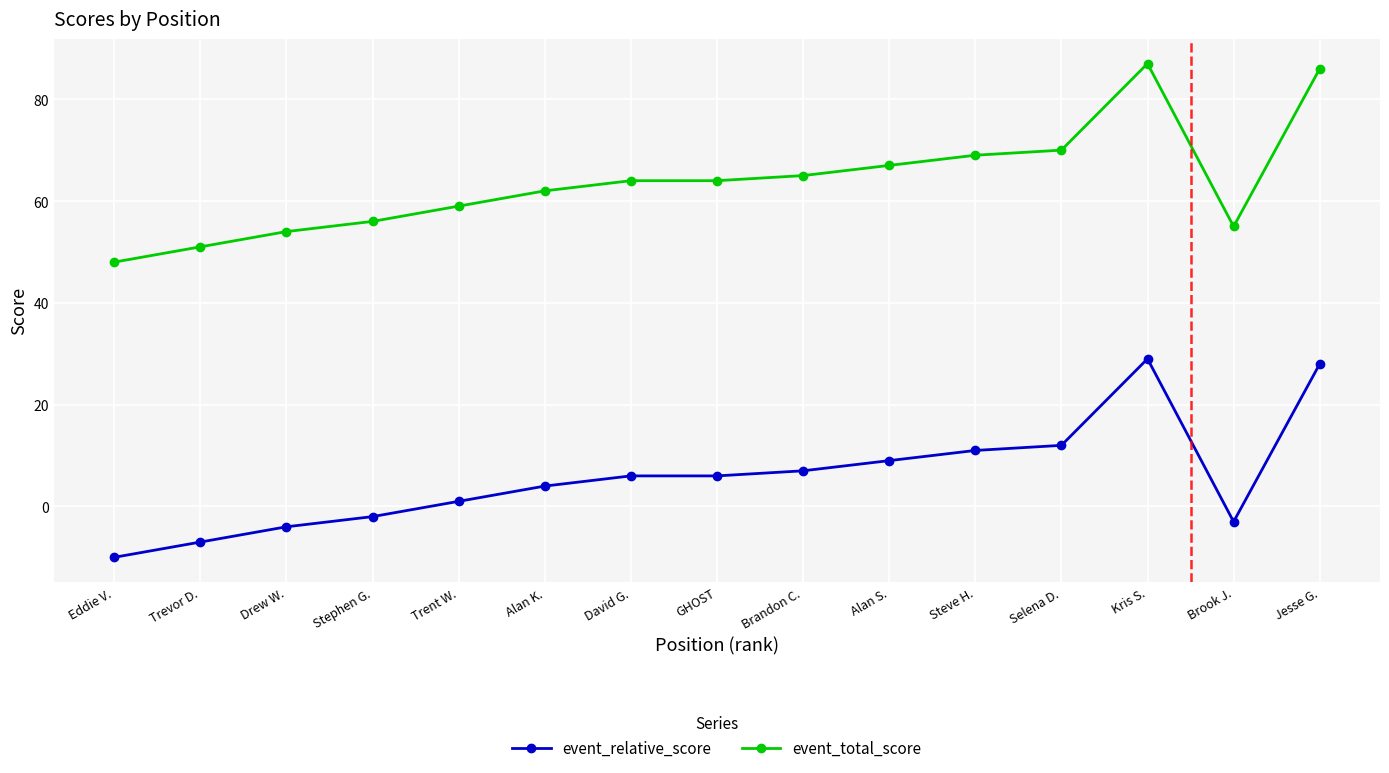

Rank the series by their maximum value, from highest to lowest.

event_total_score, event_relative_score